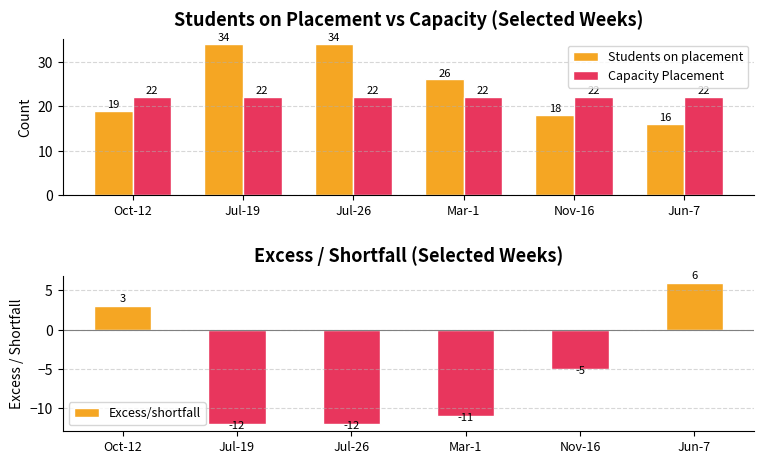

Which series changed the most between Jul-26 and Nov-16?

Students on placement